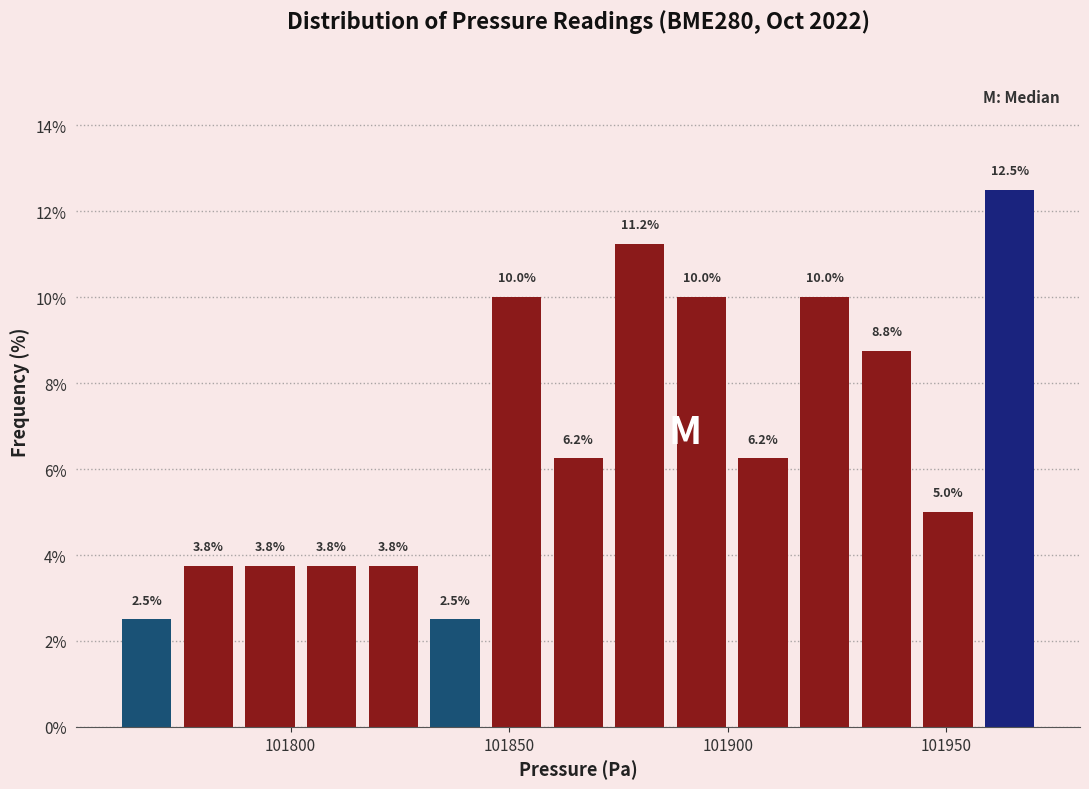

Read against the x-axis, roughly where is the centre of the tallest bar?

101965